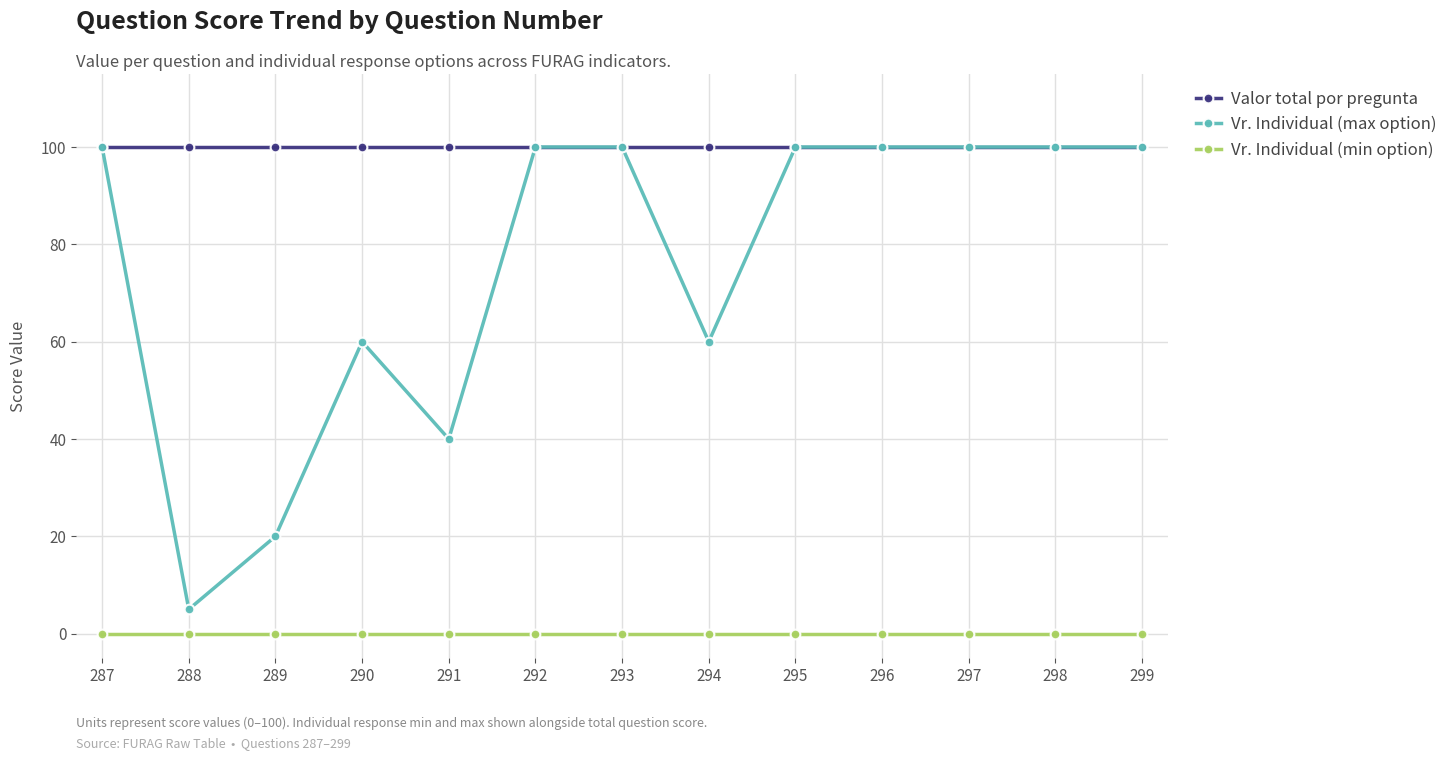

What is the value of the Vr. Individual (max option) point at the 4th from the left?

60